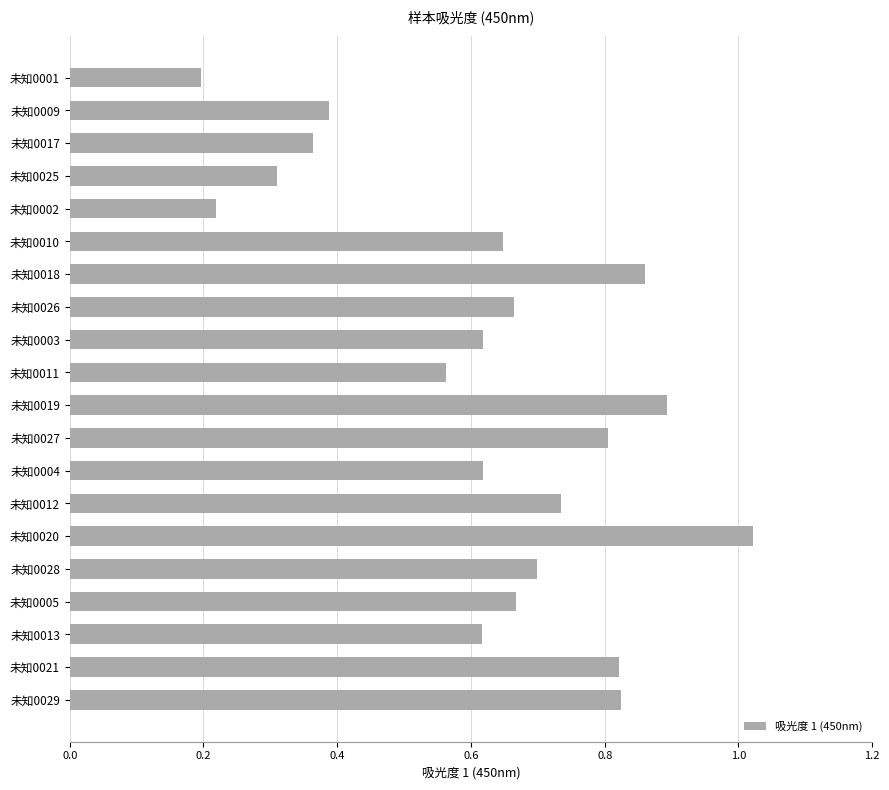

Which category has the highest value across all series?

未知0020